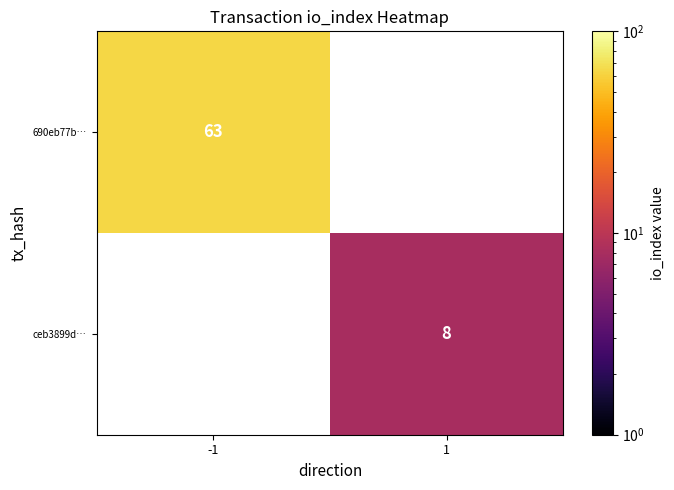

How many distinct data groups are displayed?

2